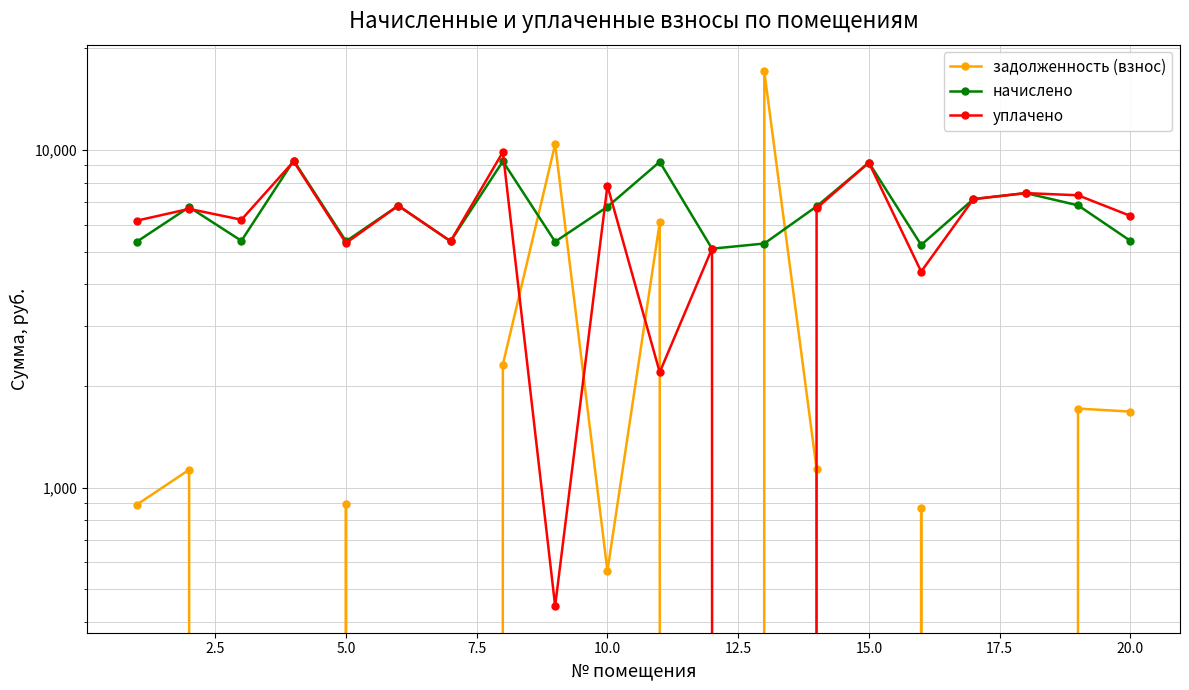

Reading left to right, extract all data points from this chart.

задолженность (взнос): 889.9	1128.8	0.0	0.0	894.2	0.0	0.0	2314.3	10400.3	565.8	6100.6	0.0	17092.8	1134.4	0.0	872.2	0.0	0.0	1714.0	1678.7
начислено: 5348.9	6773.0	5382.0	9306.7	5365.4	6839.3	5365.4	9257.0	5348.9	6789.6	9223.9	5100.5	5282.6	6806.2	9174.2	5233.0	7153.9	7452.0	6855.8	5382.0
уплачено: 6175.8	6691.2	6214.0	9250.5	5300.6	6839.3	5365.4	9860.8	445.7	7839.2	2195.5	5100.5	0.0	6724.0	9174.2	4363.2	7153.9	7452.0	7342.0	6379.9